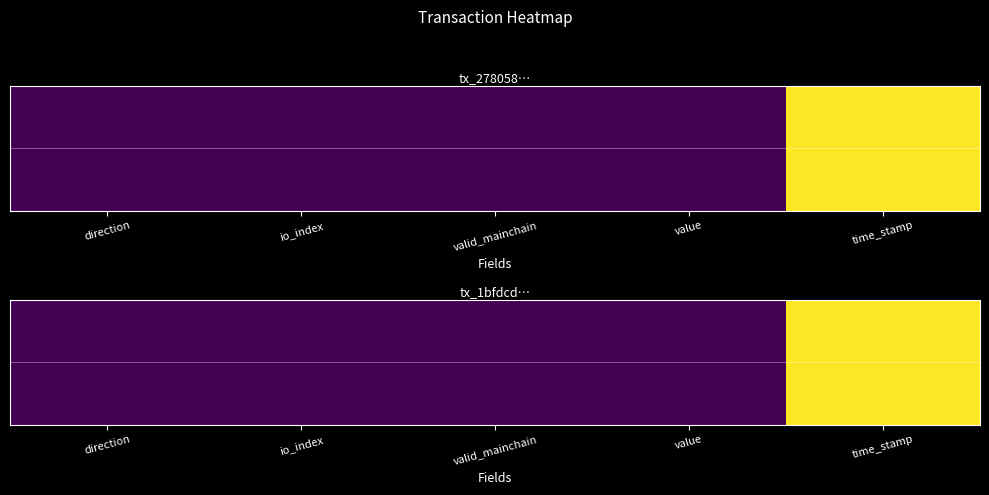

Count the number of categories in the chart.

5